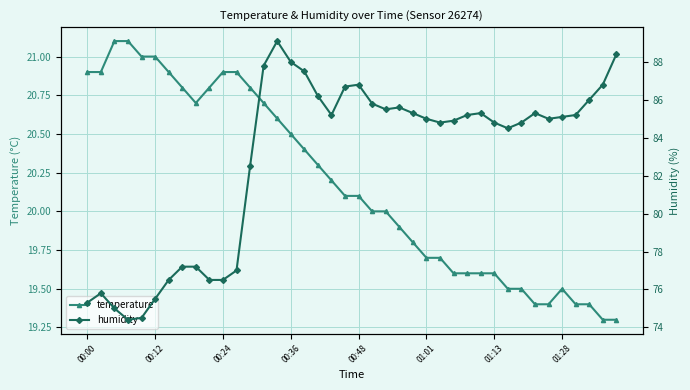

What is the minimum value for humidity?

74.4